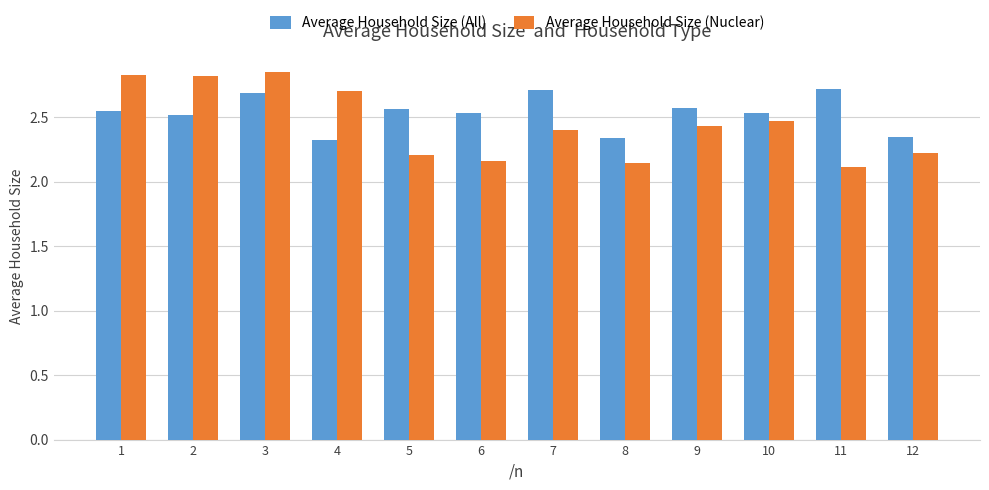

How many bars are there in total?

24